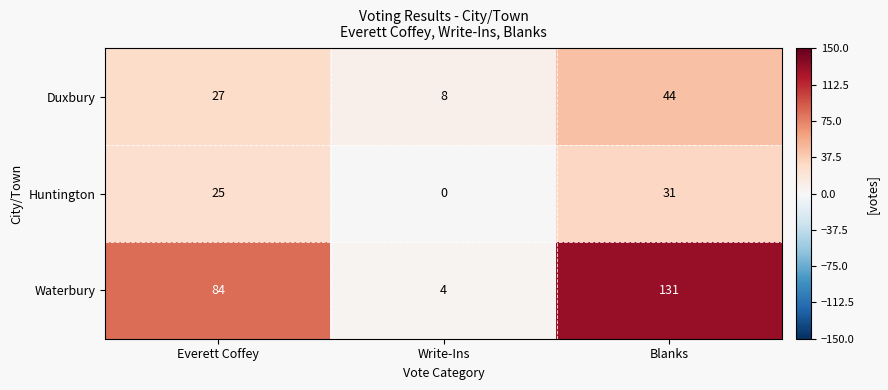

Between Write-Ins and Blanks, which series saw the biggest shift?

Waterbury